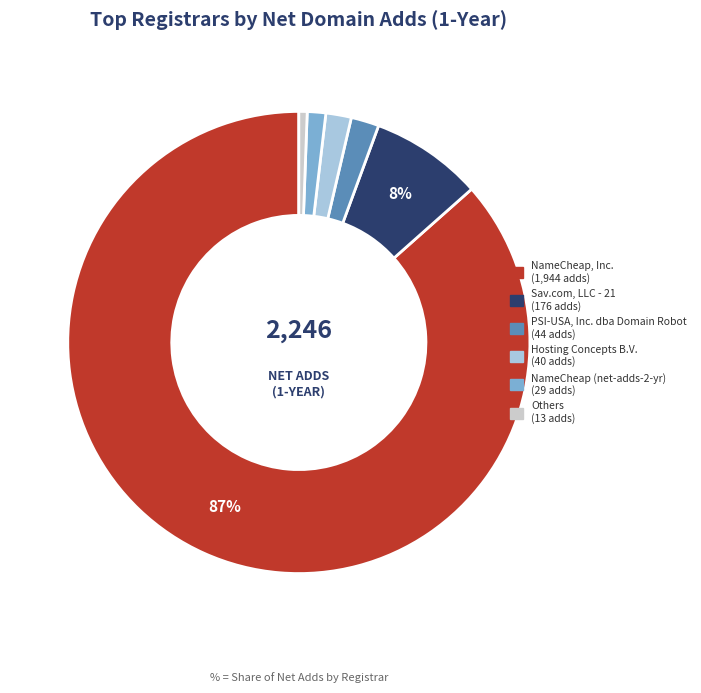

Is there any slice that represents more than half of the pie?

Yes